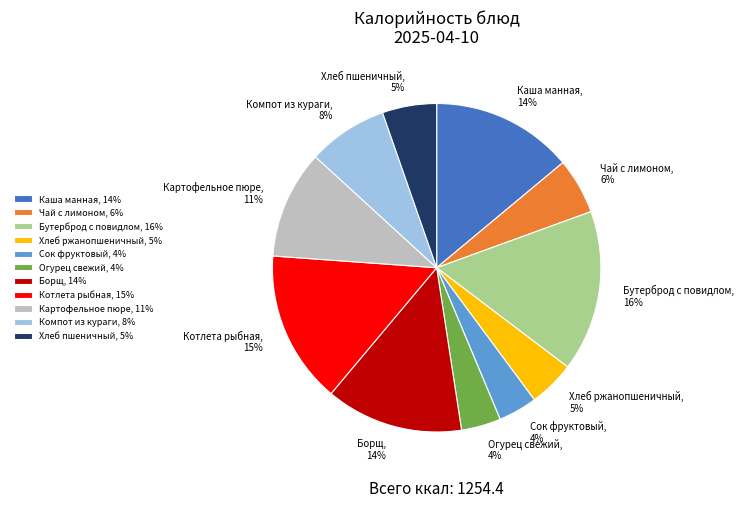

Which has a higher value, Хлеб пшеничный or Огурец свежий?

Хлеб пшеничный